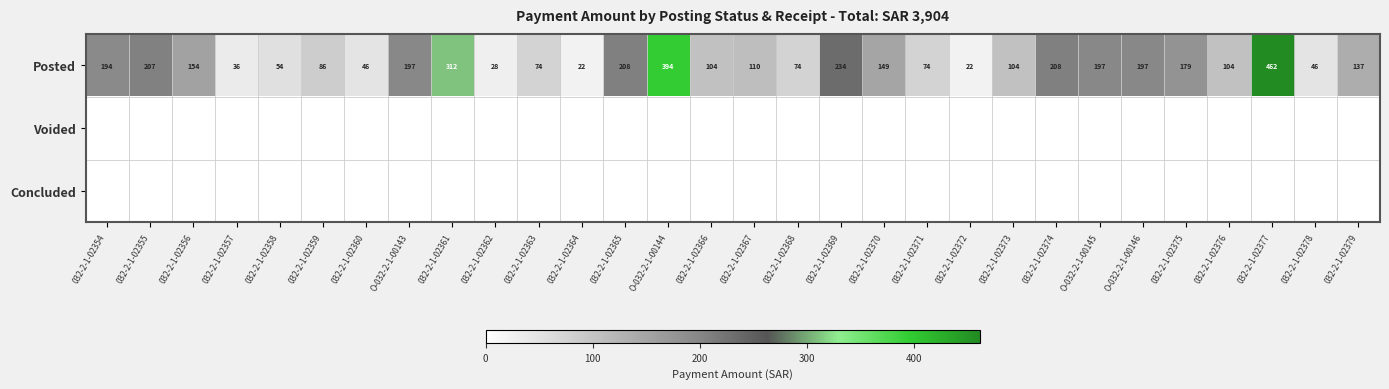

At which label is Posted closest to 242?

032-2-1-02369